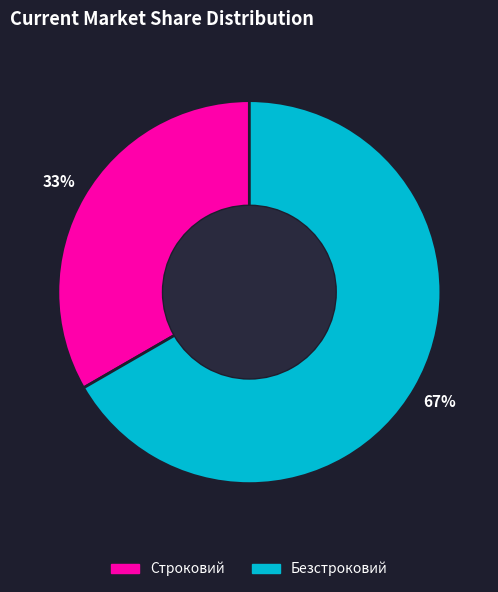

Approximately how many times larger is the value at Строковий compared to Безстроковий?

0.5